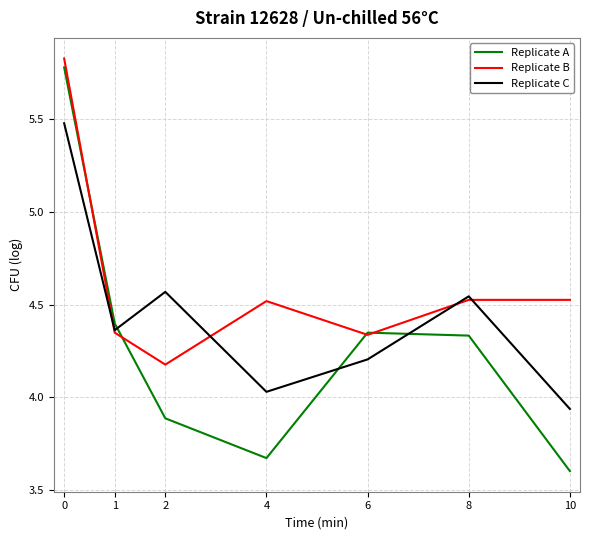

At which category does Replicate B reach its first local valley?

2